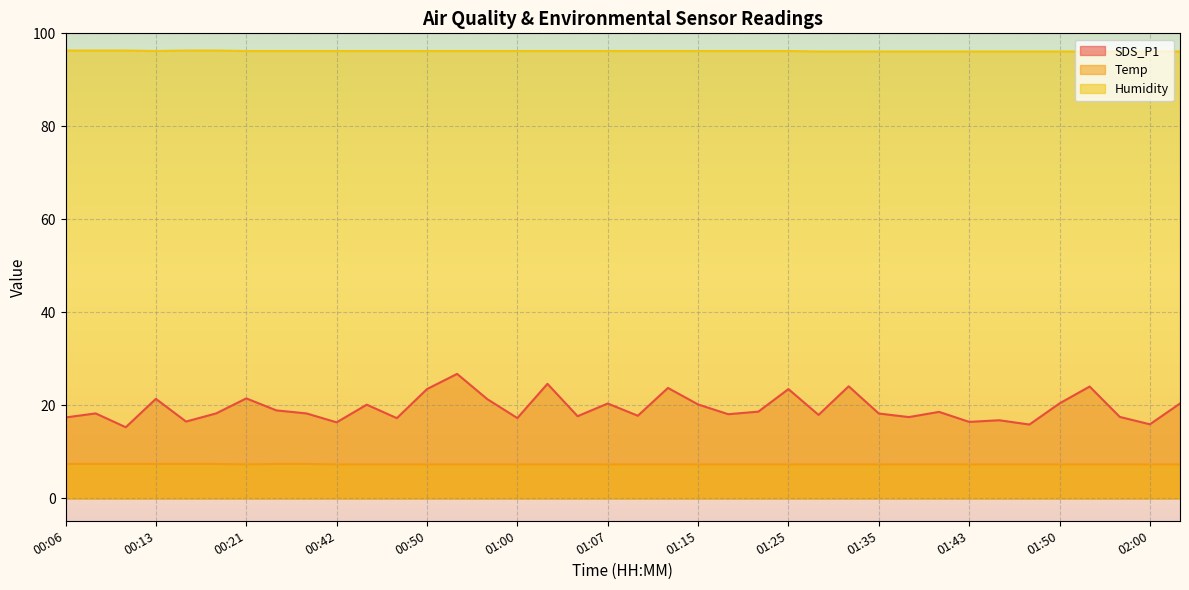

Reading left to right, what are all the values shown in this chart?

SDS_P1: 00:06=17.4	00:08=18.3	00:11=15.3	00:13=21.4	00:16=16.5	00:19=18.3	00:21=21.5	00:29=18.9	00:40=18.3	00:42=16.4	00:45=20.1	00:47=17.2	00:50=23.5	00:55=26.8	00:57=21.4	01:00=17.3	01:02=24.6	01:05=17.7	01:07=20.4	01:10=17.8	01:12=23.8	01:15=20.2	01:17=18.1	01:20=18.6	01:25=23.5	01:30=17.9	01:33=24.1	01:35=18.2	01:38=17.5	01:40=18.6	01:43=16.4	01:45=16.8	01:48=15.9	01:50=20.4	01:53=24.1	01:55=17.5	02:00=15.9	02:03=20.4
Temp: 00:06=7.4	00:08=7.4	00:11=7.4	00:13=7.4	00:16=7.4	00:19=7.4	00:21=7.3	00:29=7.4	00:40=7.4	00:42=7.3	00:45=7.3	00:47=7.3	00:50=7.3	00:55=7.3	00:57=7.3	01:00=7.3	01:02=7.3	01:05=7.3	01:07=7.3	01:10=7.3	01:12=7.3	01:15=7.3	01:17=7.3	01:20=7.3	01:25=7.3	01:30=7.3	01:33=7.3	01:35=7.3	01:38=7.3	01:40=7.3	01:43=7.3	01:45=7.3	01:48=7.3	01:50=7.3	01:53=7.3	01:55=7.3	02:00=7.3	02:03=7.3
Humidity: 00:06=96.3	00:08=96.3	00:11=96.3	00:13=96.2	00:16=96.3	00:19=96.3	00:21=96.2	00:29=96.2	00:40=96.2	00:42=96.2	00:45=96.2	00:47=96.2	00:50=96.2	00:55=96.2	00:57=96.2	01:00=96.2	01:02=96.2	01:05=96.2	01:07=96.2	01:10=96.2	01:12=96.2	01:15=96.2	01:17=96.2	01:20=96.2	01:25=96.2	01:30=96.1	01:33=96.1	01:35=96.1	01:38=96.1	01:40=96.1	01:43=96.1	01:45=96.1	01:48=96.1	01:50=96.1	01:53=96.1	01:55=96.1	02:00=96.1	02:03=96.1